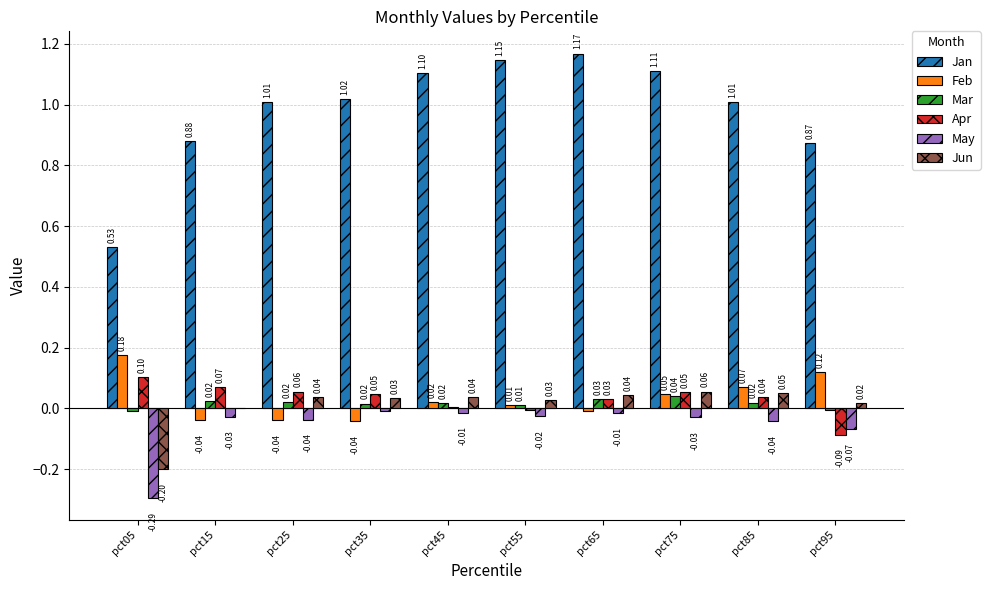

Between pct05 and pct95, which series saw the biggest shift?

Jan